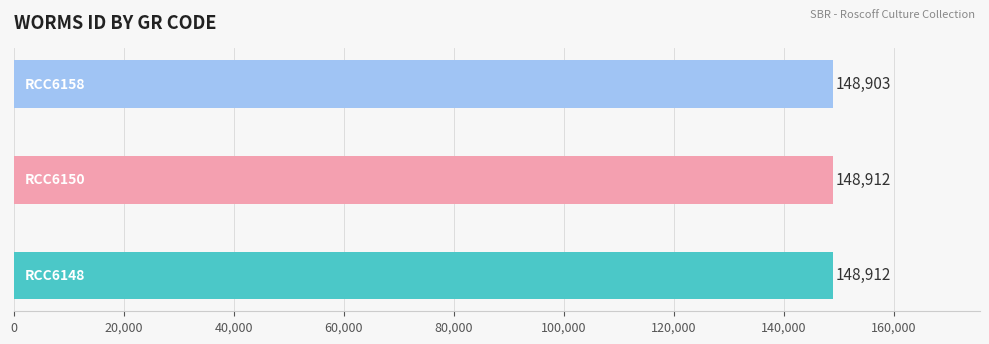

How many distinct data groups are displayed?

1